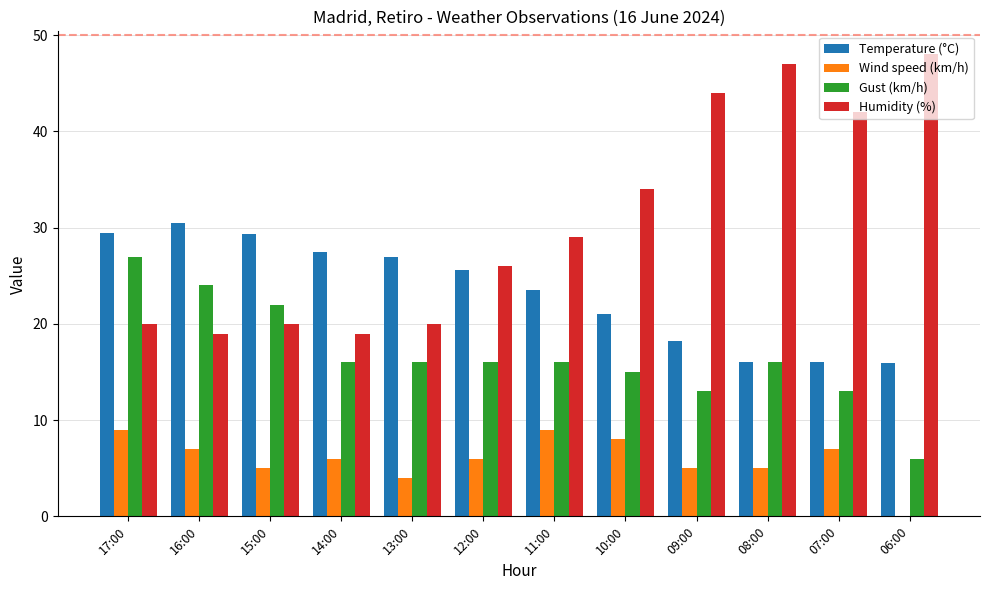

Where is Humidity (%) nearest to the value 33?

10:00